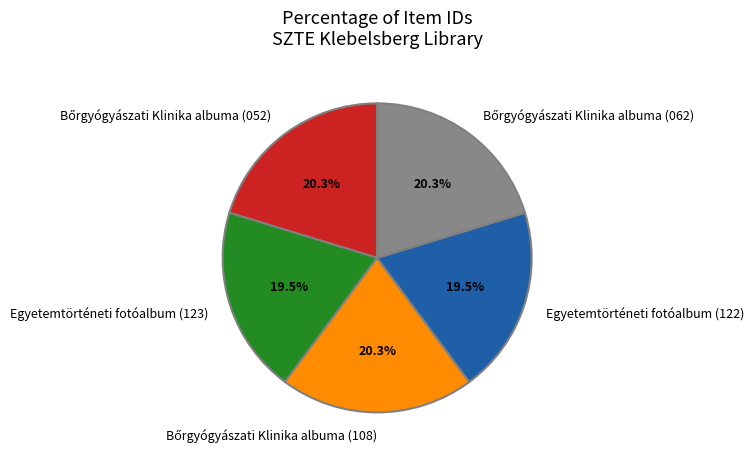

Is there a majority slice in this chart?

No